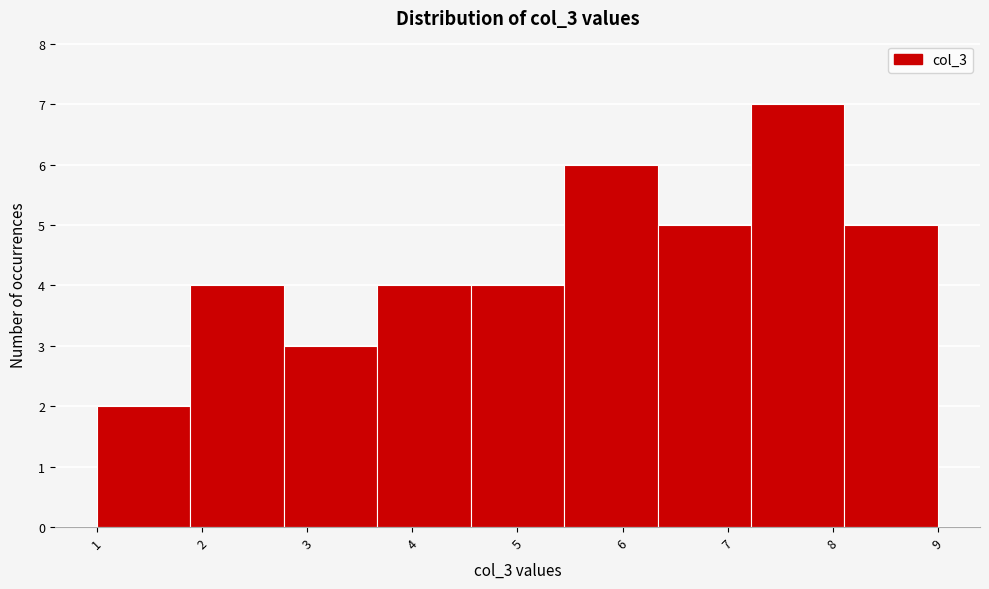

Reading left to right, transcribe this chart: for each bar, give the range it covers on the x-axis and its height. Neither the bar edges nor the heights are printed on the chart, so give them approximately, as read against the axes.

1.0 to 1.9: 2
1.9 to 2.8: 4
2.8 to 3.7: 3
3.7 to 4.6: 4
4.6 to 5.4: 4
5.4 to 6.3: 6
6.3 to 7.2: 5
7.2 to 8.1: 7
8.1 to 9.0: 5